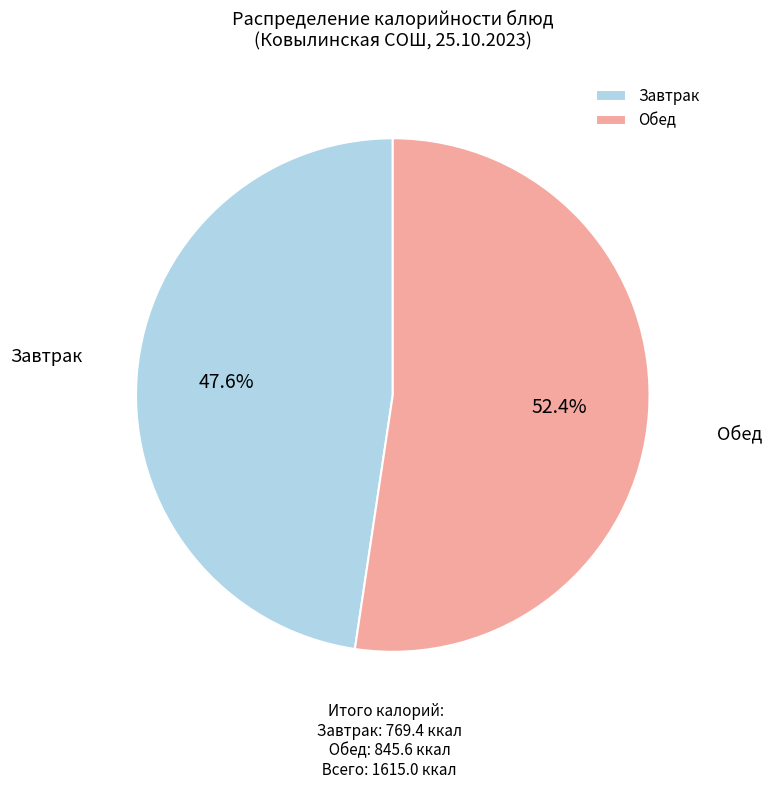

How many slices are in this pie chart?

2